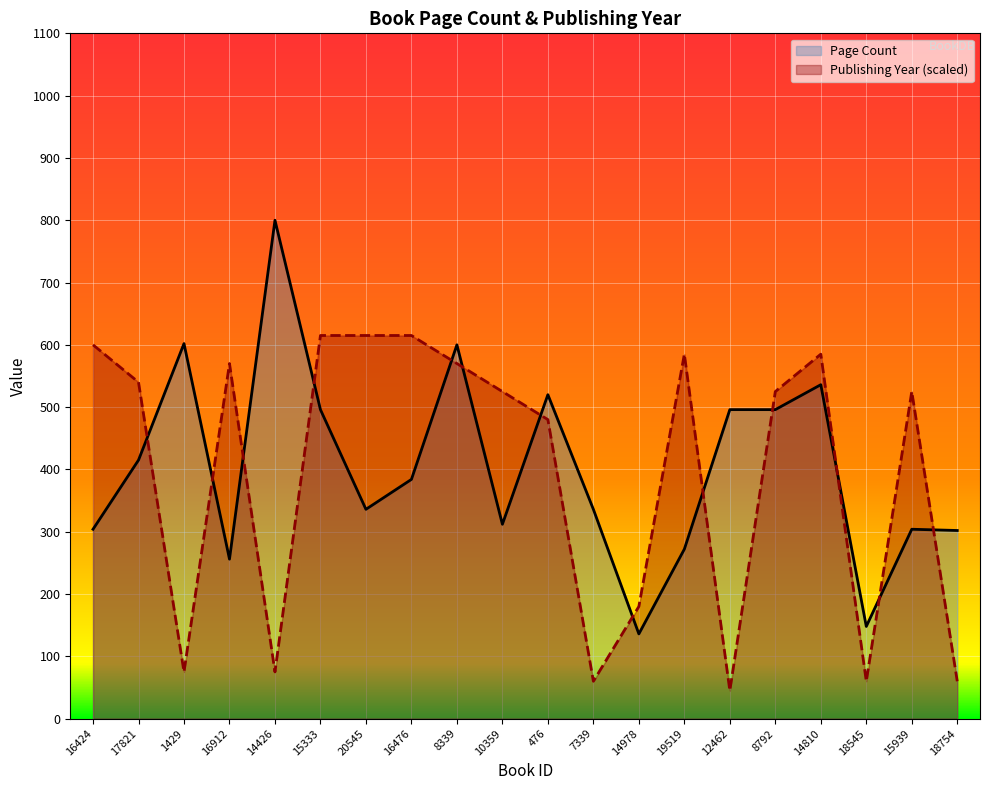

What is the label of the 20th point from the left?

18754